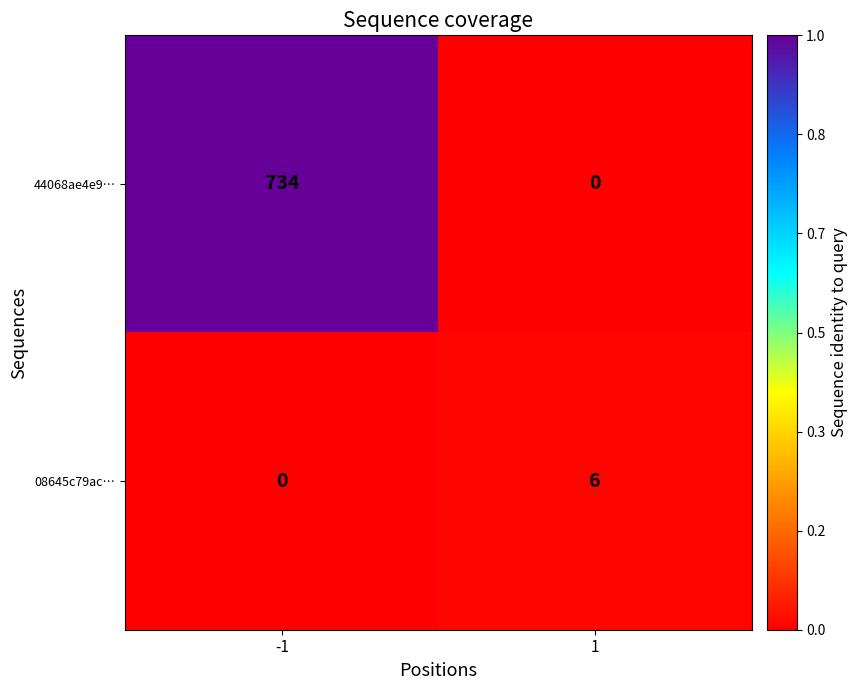

What is the sum of the 44068ae4e9… values at 1 and -1?

734